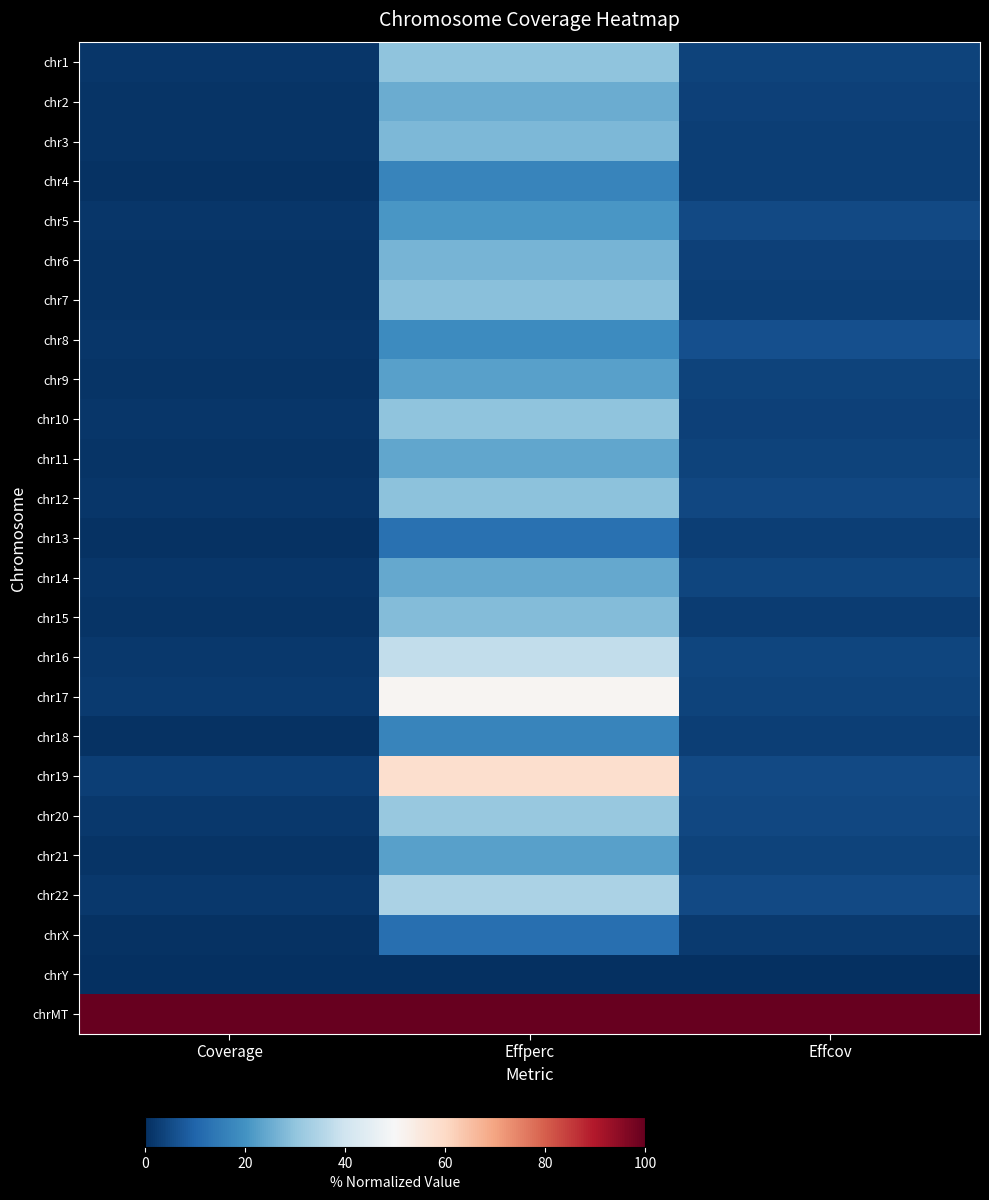

Reading left to right, list all the values displayed in this chart.

chr1: Coverage=1.3	Effperc=29.8	Effcov=3.6
chr2: Coverage=1.1	Effperc=25.3	Effcov=3.4
chr3: Coverage=1.0	Effperc=27.4	Effcov=2.8
chr4: Coverage=0.6	Effperc=16.8	Effcov=2.8
chr5: Coverage=1.2	Effperc=20.7	Effcov=4.9
chr6: Coverage=1.1	Effperc=26.7	Effcov=3.3
chr7: Coverage=1.1	Effperc=29.2	Effcov=2.8
chr8: Coverage=1.3	Effperc=18.5	Effcov=6.0
chr9: Coverage=1.0	Effperc=22.8	Effcov=3.6
chr10: Coverage=1.3	Effperc=29.8	Effcov=3.5
chr11: Coverage=1.1	Effperc=23.9	Effcov=3.6
chr12: Coverage=1.5	Effperc=29.5	Effcov=4.3
chr13: Coverage=0.5	Effperc=12.8	Effcov=2.9
chr14: Coverage=1.3	Effperc=24.6	Effcov=4.2
chr15: Coverage=1.0	Effperc=28.5	Effcov=2.6
chr16: Coverage=1.8	Effperc=37.8	Effcov=4.1
chr17: Coverage=2.3	Effperc=50.8	Effcov=3.9
chr18: Coverage=0.6	Effperc=17.1	Effcov=2.8
chr19: Coverage=3.0	Effperc=58.5	Effcov=4.7
chr20: Coverage=1.7	Effperc=31.2	Effcov=4.6
chr21: Coverage=1.0	Effperc=23.0	Effcov=3.6
chr22: Coverage=1.9	Effperc=34.0	Effcov=5.0
chrX: Coverage=0.4	Effperc=12.3	Effcov=2.3
chrY: Coverage=0.0	Effperc=0.0	Effcov=0.0
chrMT: Coverage=100.0	Effperc=100.0	Effcov=100.0